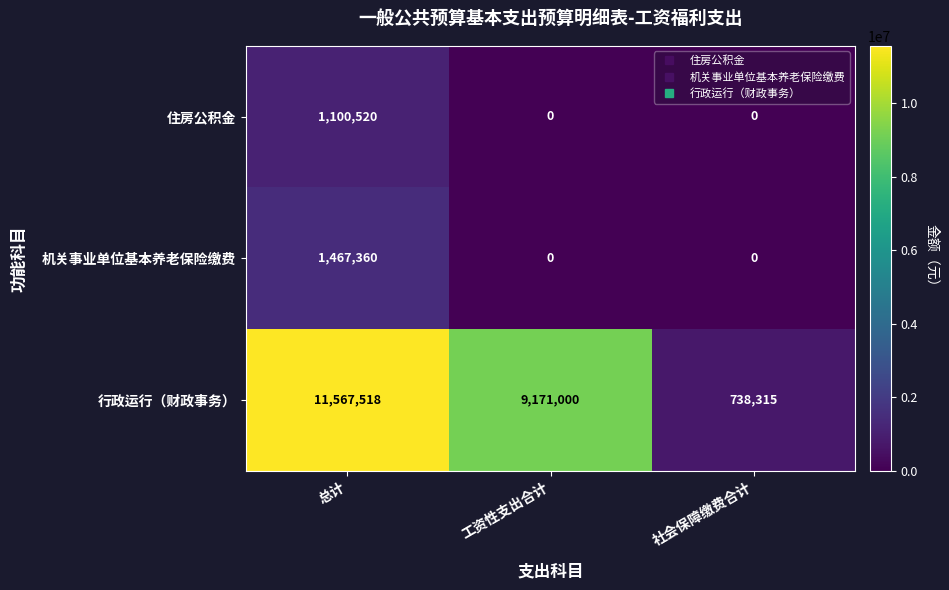

Reading left to right, list all the values displayed in this chart.

住房公积金: 1100520	0	0
机关事业单位基本养老保险缴费: 1467360	0	0
行政运行（财政事务）: 11567518	9171000	738315